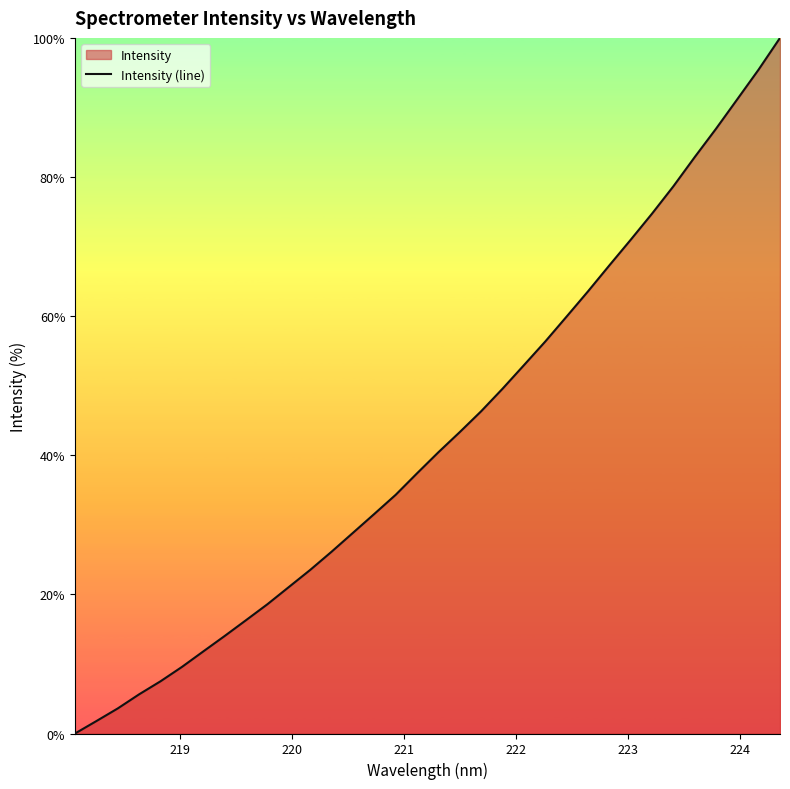

What is the difference between the maximum and minimum values?

100.0